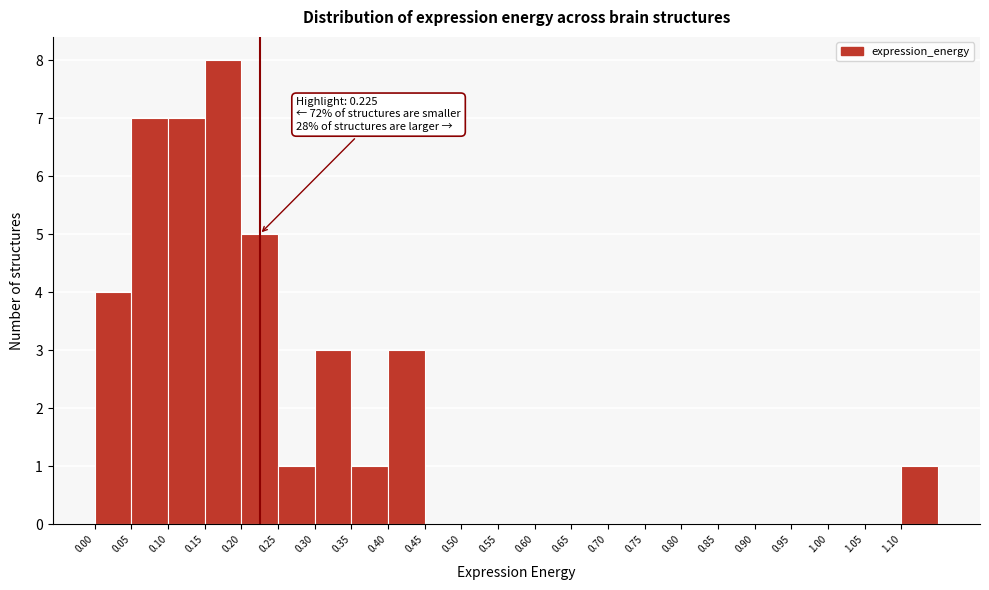

Over which range of the x-axis is the bar tallest?

0.15 to 0.20